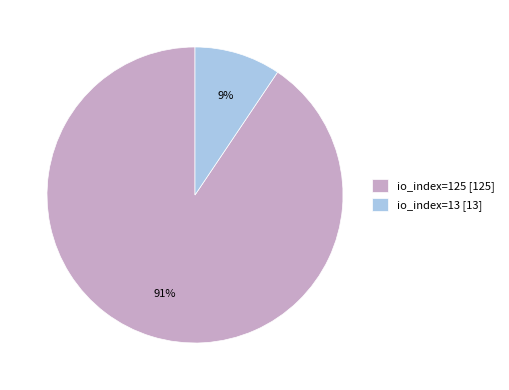

Is there any slice that represents more than half of the pie?

Yes